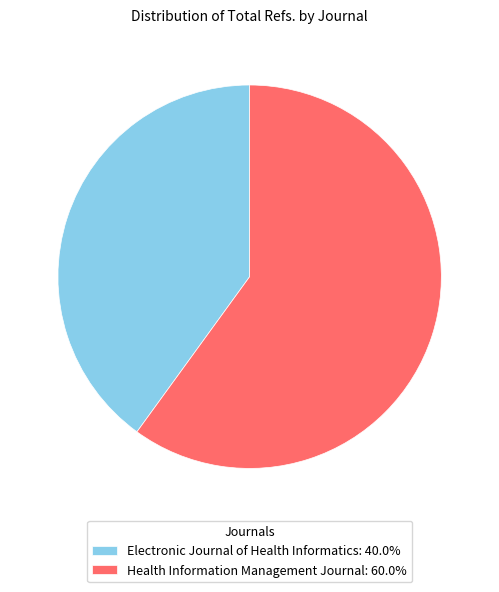

Does Electronic Journal of Health Informatics account for over 50% of the chart?

No